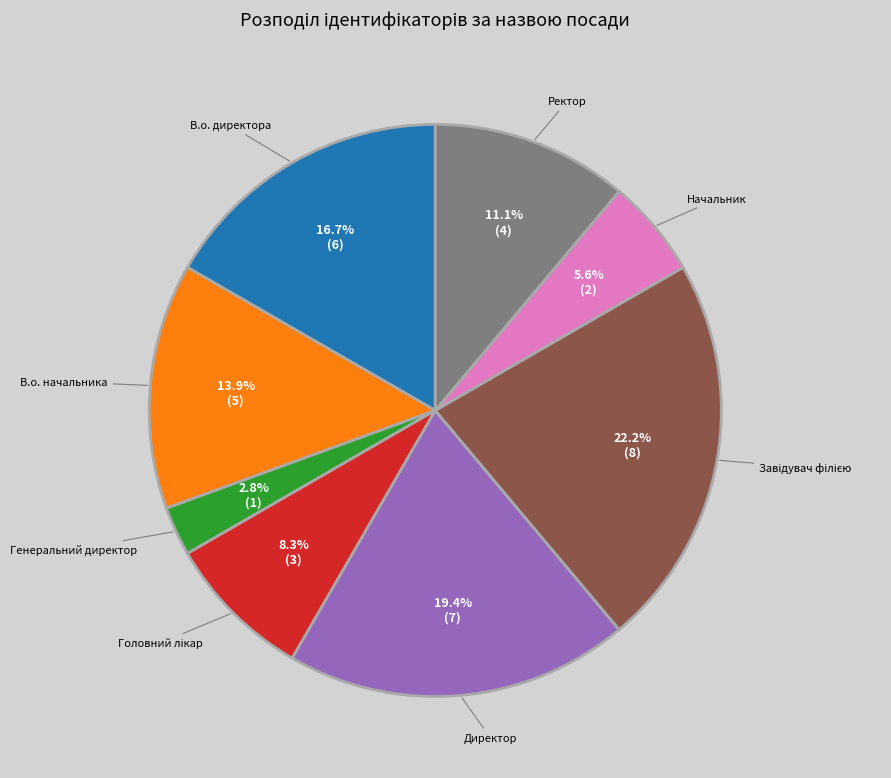

What is the total percentage of Директор and В.о. директора?

36.1%